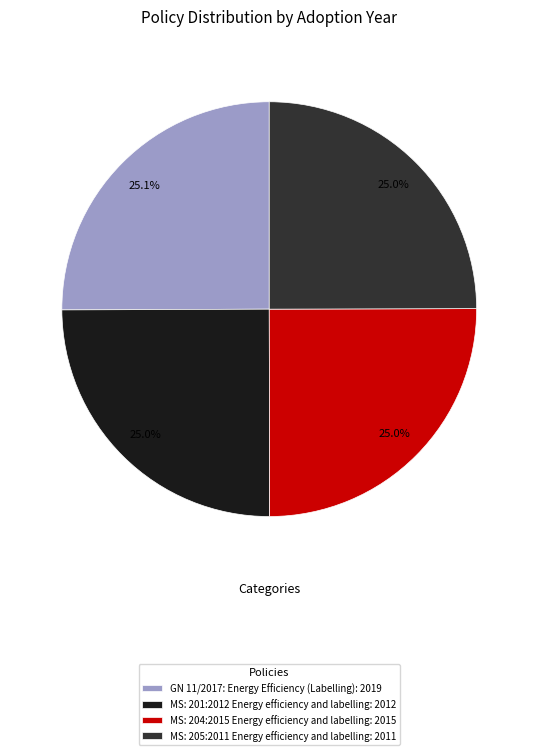

Count the number of slices in the pie.

4